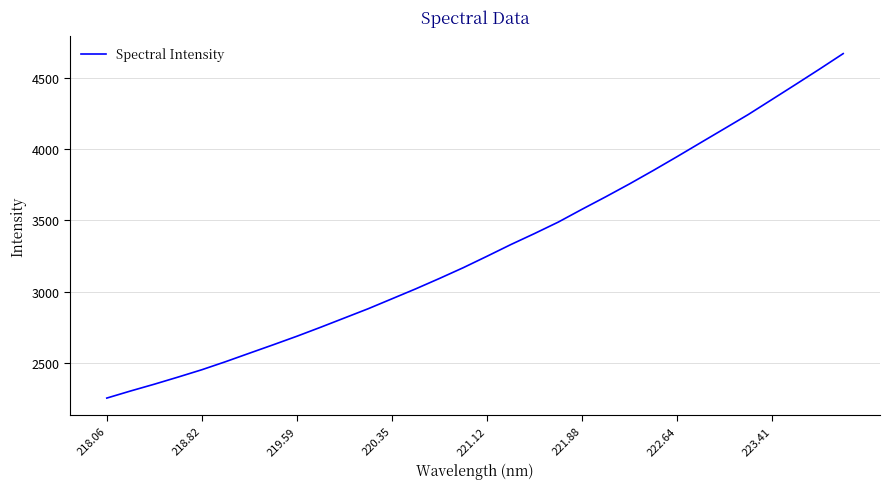

What is the sum of all values?

105550.8